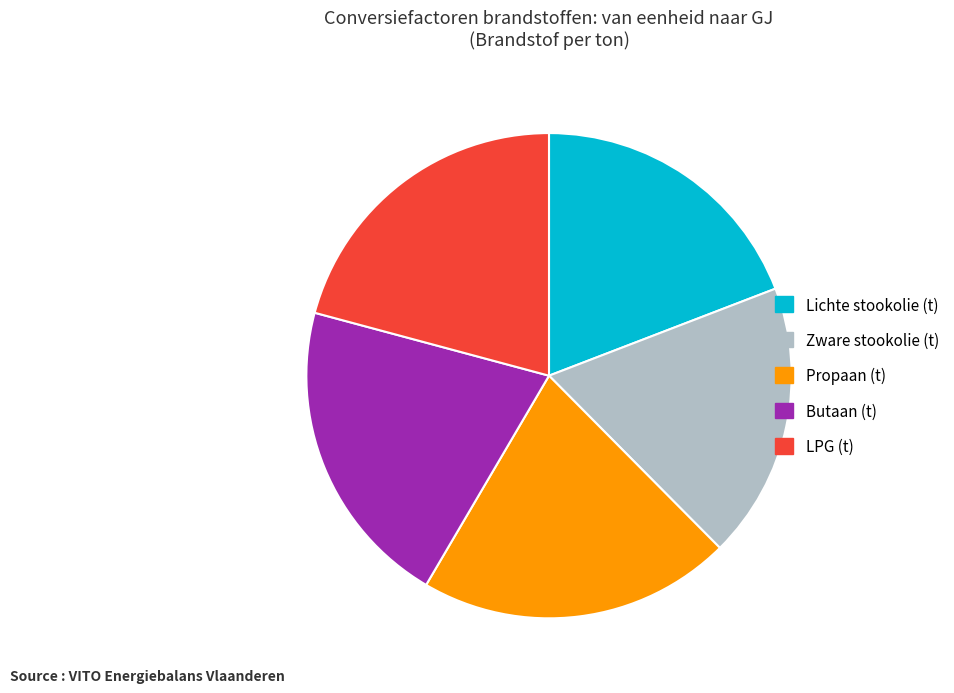

Is it true that Propaan (t) is 14% of the pie?

False